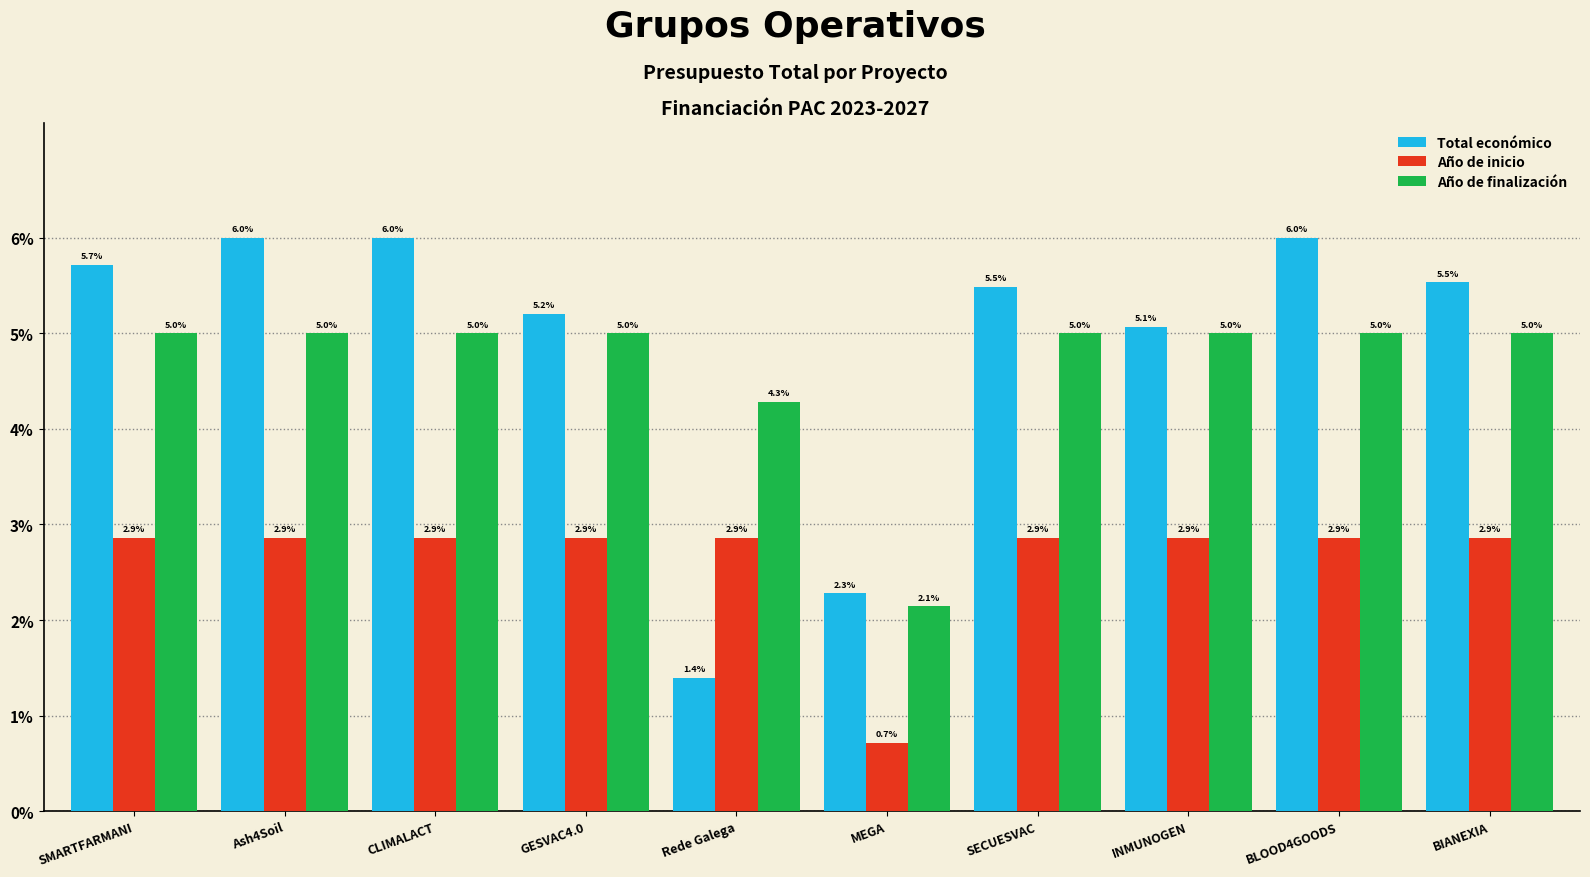

What is the label of the 8th bar from the right?

CLIMALACT